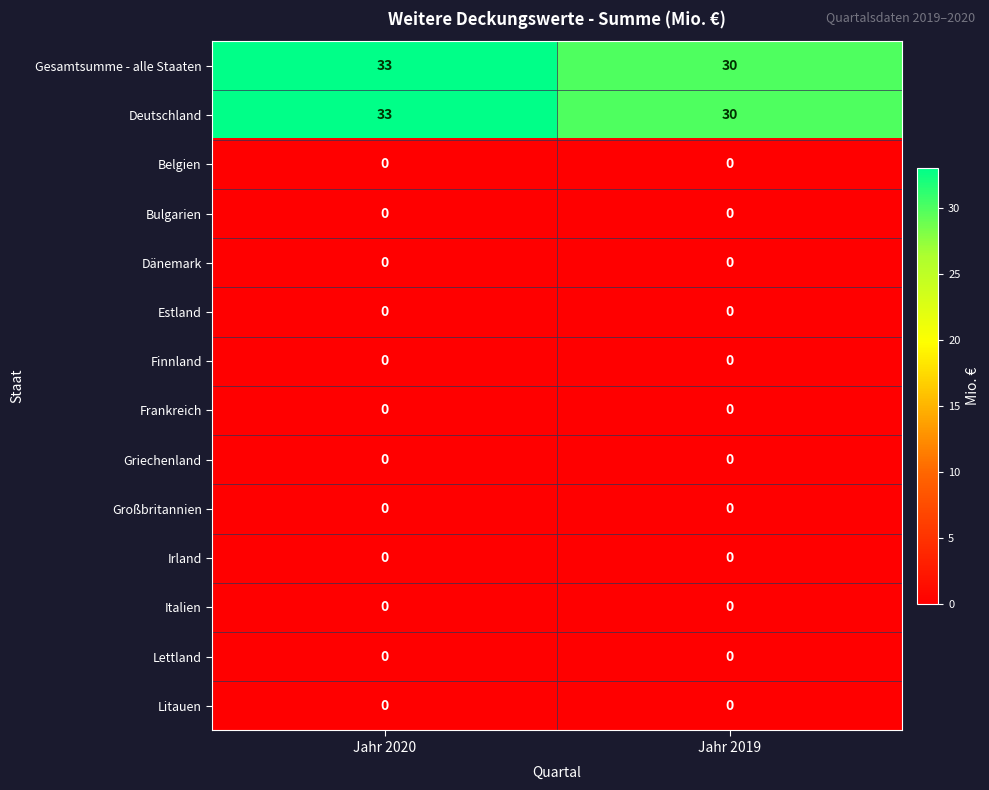

Reading left to right, list all the values displayed in this chart.

Gesamtsumme - alle Staaten: Jahr 2020=33	Jahr 2019=30
Deutschland: Jahr 2020=33	Jahr 2019=30
Belgien: Jahr 2020=0	Jahr 2019=0
Bulgarien: Jahr 2020=0	Jahr 2019=0
Dänemark: Jahr 2020=0	Jahr 2019=0
Estland: Jahr 2020=0	Jahr 2019=0
Finnland: Jahr 2020=0	Jahr 2019=0
Frankreich: Jahr 2020=0	Jahr 2019=0
Griechenland: Jahr 2020=0	Jahr 2019=0
Großbritannien: Jahr 2020=0	Jahr 2019=0
Irland: Jahr 2020=0	Jahr 2019=0
Italien: Jahr 2020=0	Jahr 2019=0
Lettland: Jahr 2020=0	Jahr 2019=0
Litauen: Jahr 2020=0	Jahr 2019=0